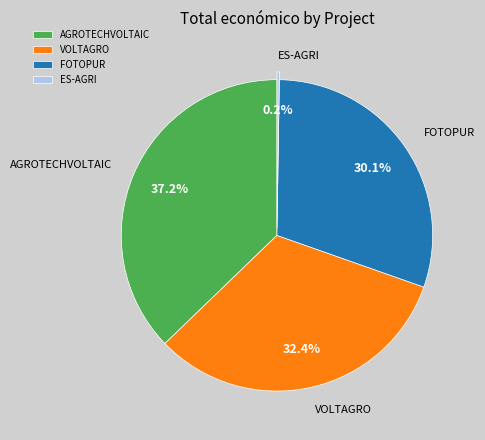

To the nearest percent, what is the average slice percentage?

25%